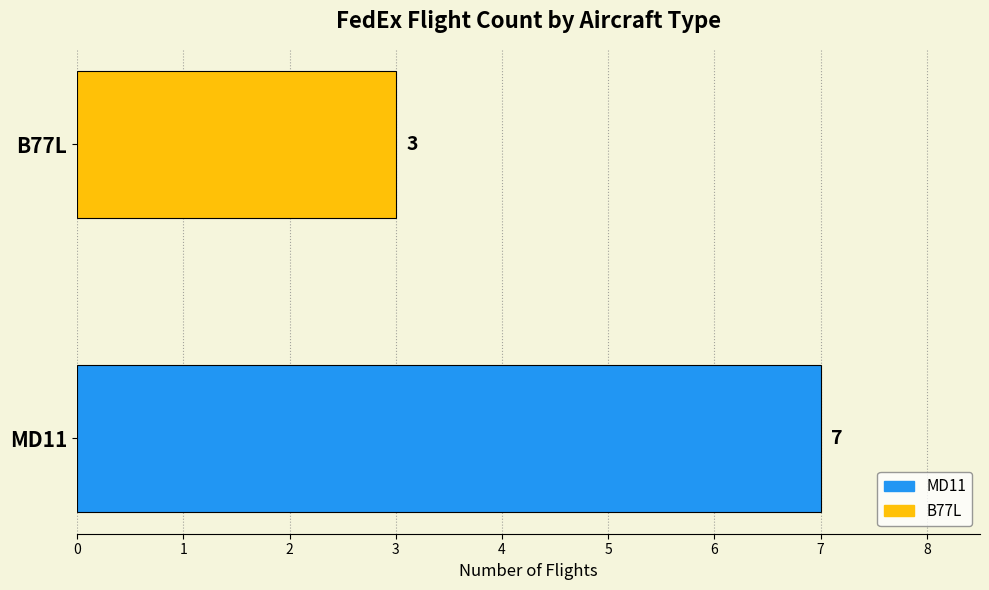

What is the difference between the values at B77L and MD11?

4